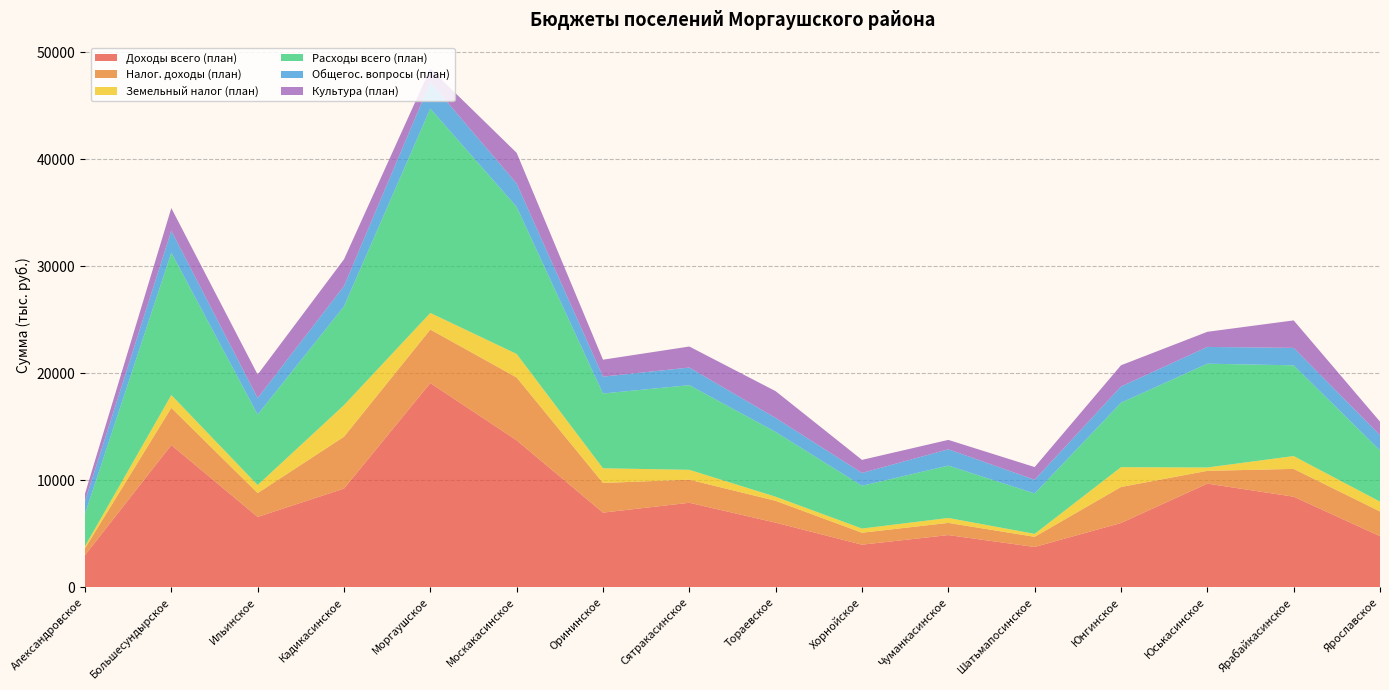

Reading left to right, transcribe all the data shown in this chart.

Доходы всего (план): 3015.0	13307.5	6587.1	9236.5	19097.7	13747.2	6990.9	7912.1	6051.0	3995.1	4892.0	3779.6	6020.6	9700.5	8480.3	4788.5
Налог. доходы (план): 639.7	3475.3	2230.8	4848.5	5006.5	5874.4	2774.1	2161.2	2043.4	1117.9	1139.8	952.1	3367.4	1196.7	2597.8	2309.8
Земельный налог (план): 195.0	1200.0	750.0	2950.0	1550.0	2200.0	1370.0	919.0	382.0	390.0	460.0	273.0	1850.0	313.0	1200.0	920.0
Расходы всего (план): 3015.0	13307.5	6587.1	9236.5	19097.7	13747.2	6990.9	7912.1	6051.0	3995.1	4892.0	3779.6	6020.6	9700.5	8480.3	4788.5
Общегос. вопросы (план): 1206.7	2045.3	1544.3	1893.3	2455.6	2179.7	1575.7	1645.9	1309.0	1201.1	1527.0	1276.4	1519.4	1566.2	1630.3	1418.5
Культура (план): 692.1	2118.9	2197.0	2499.9	1282.3	2870.5	1582.9	1965.3	2505.1	1221.1	878.3	1187.9	1984.8	1413.1	2569.5	1268.9